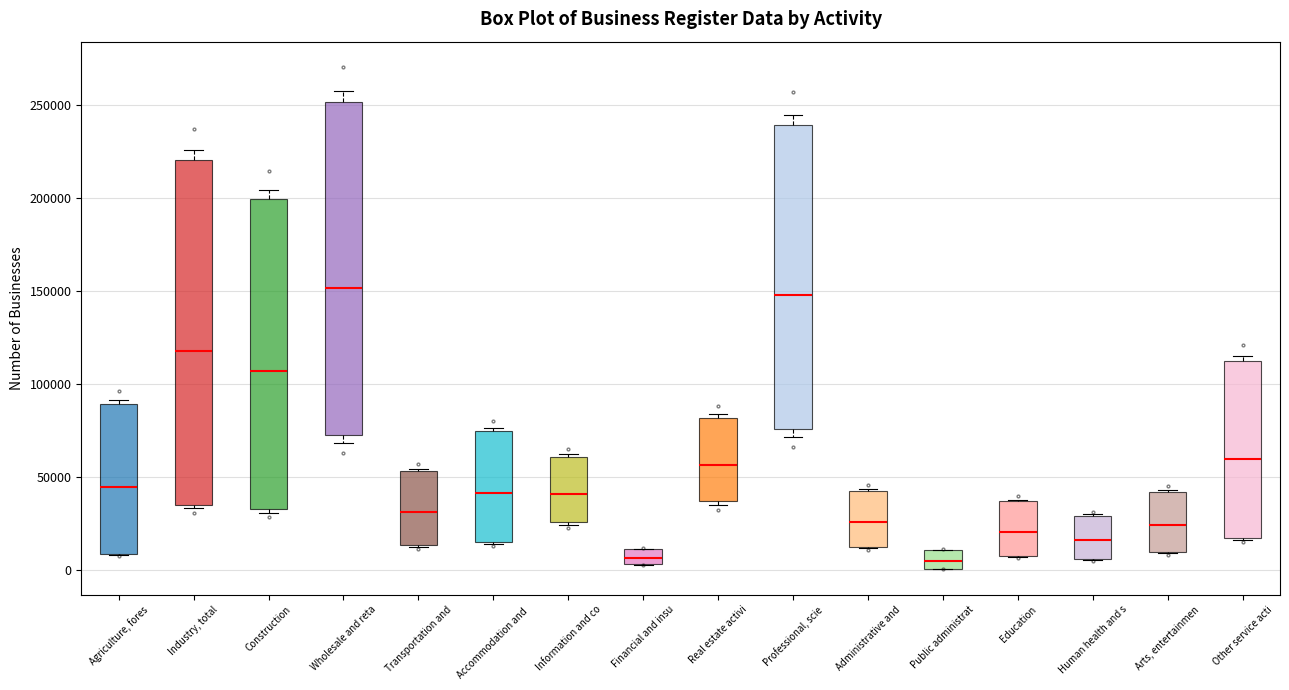

Reading left to right, read every box against the y-axis: the position of its median line, the range the box covers, and the ends of its whiskers. The values are not printed on the chart, so give them approximately, as read against the axis.

Agriculture, fores: median 45000, box 10000 to 90000, whiskers 10000 to 90000 (just above the box's upper edge)
Industry, total: median 120000, box 35000 to 220000, whiskers 35000 (just below the box's lower edge) to 225000
Construction: median 105000, box 35000 to 200000, whiskers 30000 to 205000
Wholesale and reta: median 150000, box 70000 to 250000, whiskers 70000 (just below the box's lower edge) to 260000
Transportation and: median 30000, box 15000 to 55000, whiskers 10000 to 55000
Accommodation and: median 40000, box 15000 to 75000, whiskers 15000 to 75000 (just above the box's upper edge)
Information and co: median 40000, box 25000 to 60000, whiskers 25000 (just below the box's lower edge) to 60000
Financial and insu: median 5000 (inside the box), box 5000 to 10000, whiskers 5000 to 10000
Real estate activi: median 55000, box 35000 to 80000, whiskers 35000 (just below the box's lower edge) to 85000
Professional, scie: median 150000, box 75000 to 240000, whiskers 70000 to 245000
Administrative and: median 25000, box 10000 to 40000, whiskers 10000 to 45000
Public administrat: median 5000, box 0 to 10000, whiskers 0 to 10000
Education: median 20000, box 5000 to 35000, whiskers 5000 to 40000
Human health and s: median 15000, box 5000 to 30000, whiskers 5000 to 30000
Arts, entertainmen: median 25000, box 10000 to 40000, whiskers 10000 to 45000
Other service acti: median 60000, box 15000 to 110000, whiskers 15000 to 115000